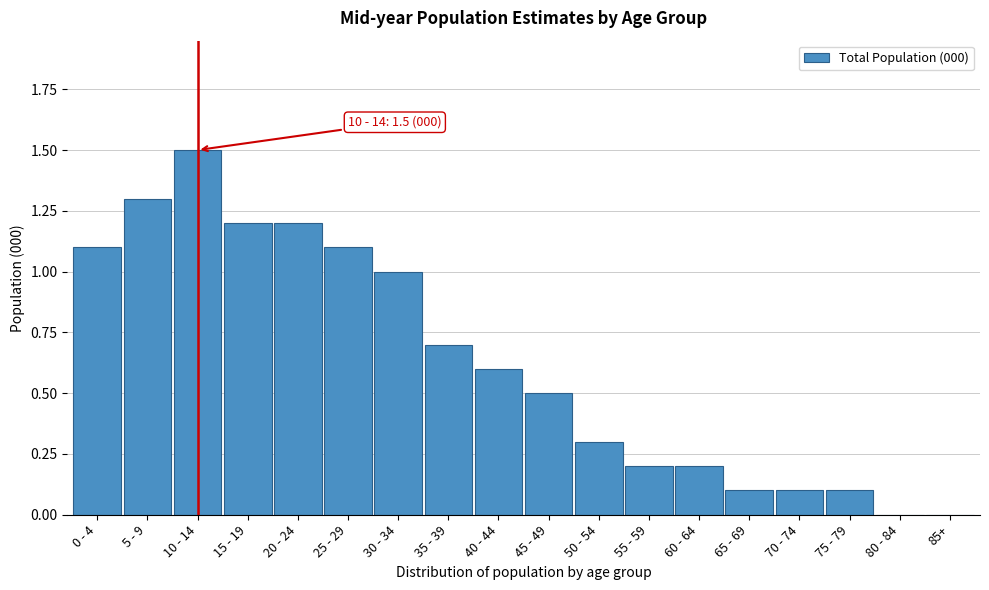

Reading left to right, what are all the values shown in this chart?

0 - 4=1.1	5 - 9=1.3	10 - 14=1.5	15 - 19=1.2	20 - 24=1.2	25 - 29=1.1	30 - 34=1.0	35 - 39=0.7	40 - 44=0.6	45 - 49=0.5	50 - 54=0.3	55 - 59=0.2	60 - 64=0.2	65 - 69=0.1	70 - 74=0.1	75 - 79=0.1	80 - 84=0.0	85+=0.0